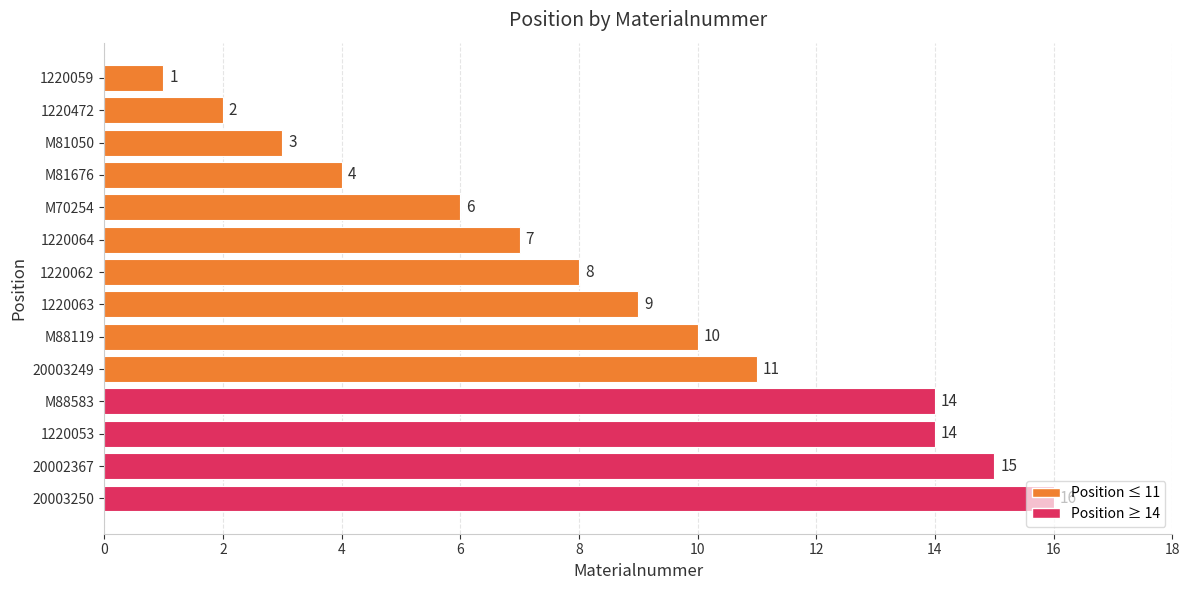

What is the change in value from 1220064 to 20003250?

+9